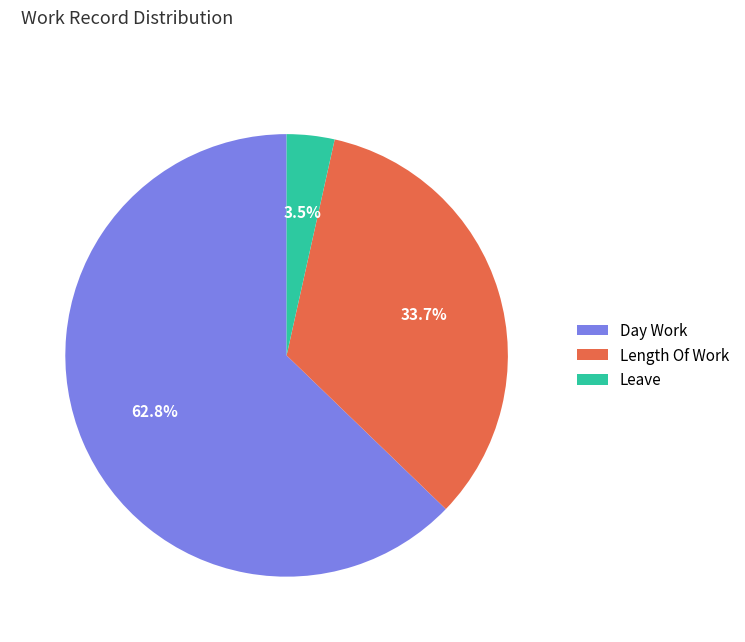

Is it true that Leave is 18% of the pie?

False